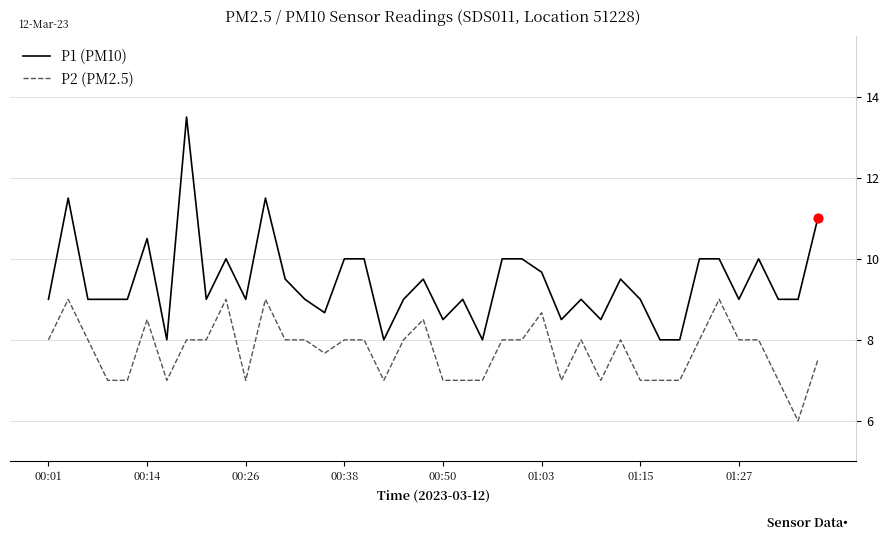

Which series has the largest total across all categories?

P1 (PM10)